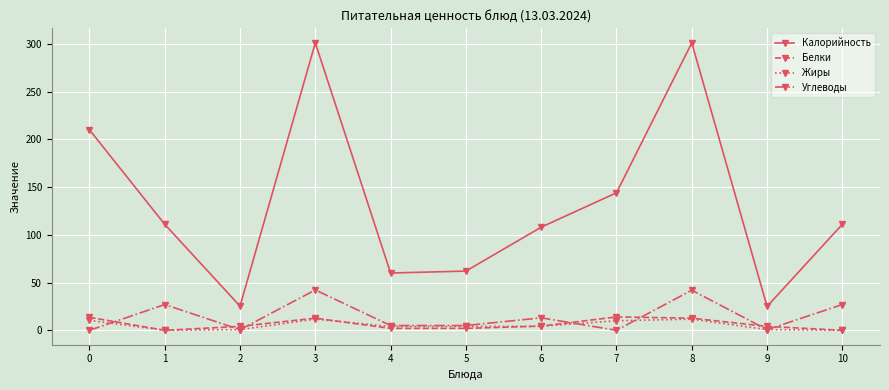

How many data points does each series have?

11